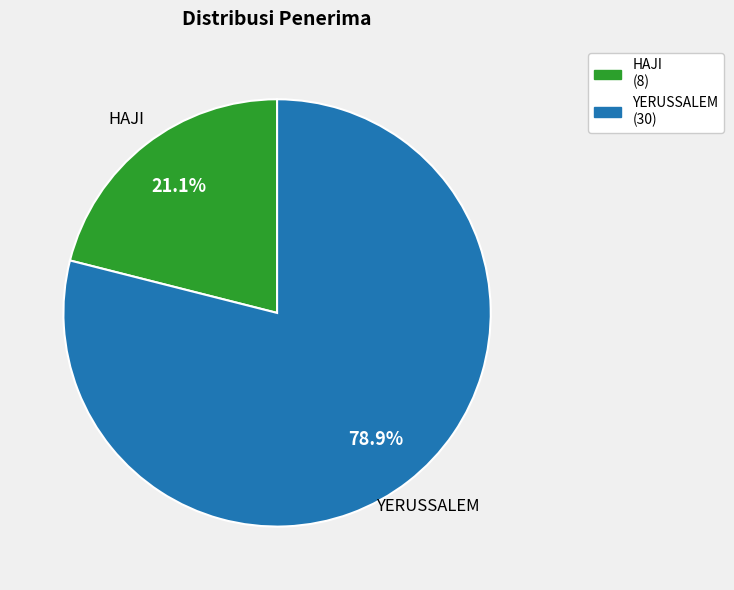

Rank the categories by value from lowest to highest.

HAJI, YERUSSALEM